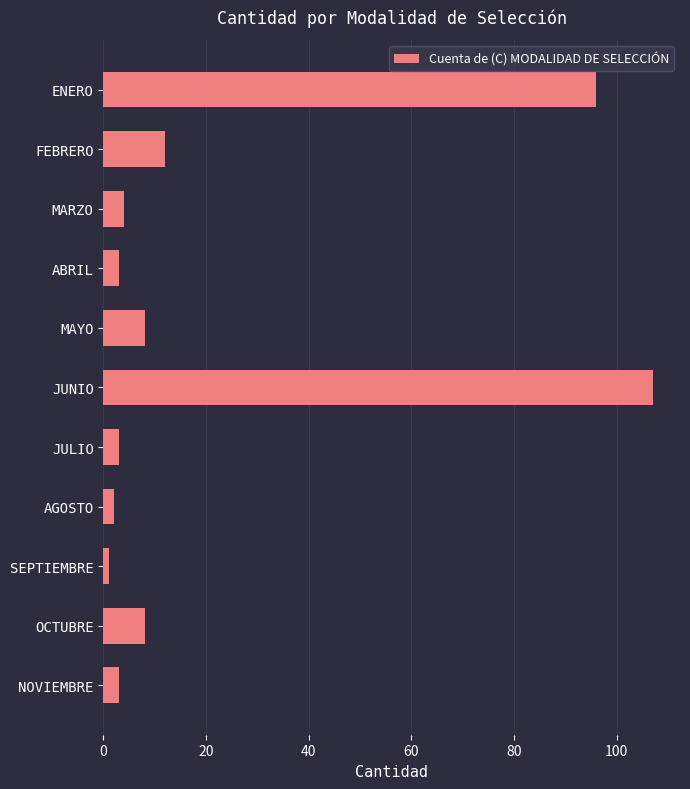

What is the label of the 2nd bar from the top?

FEBRERO